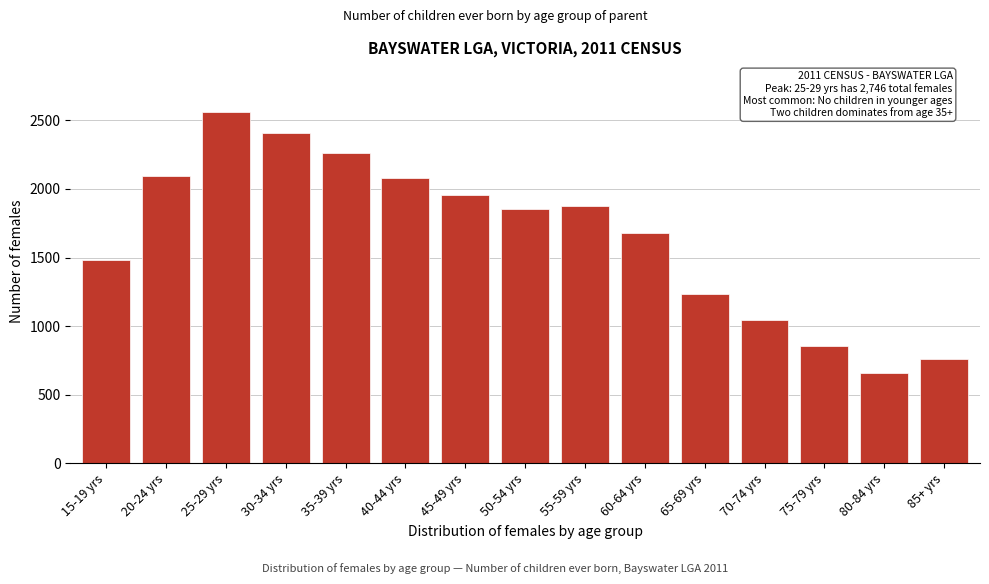

Reading left to right, list all the values displayed in this chart.

1485	2091	2561	2408	2260	2079	1952	1855	1877	1677	1232	1045	854	658	764